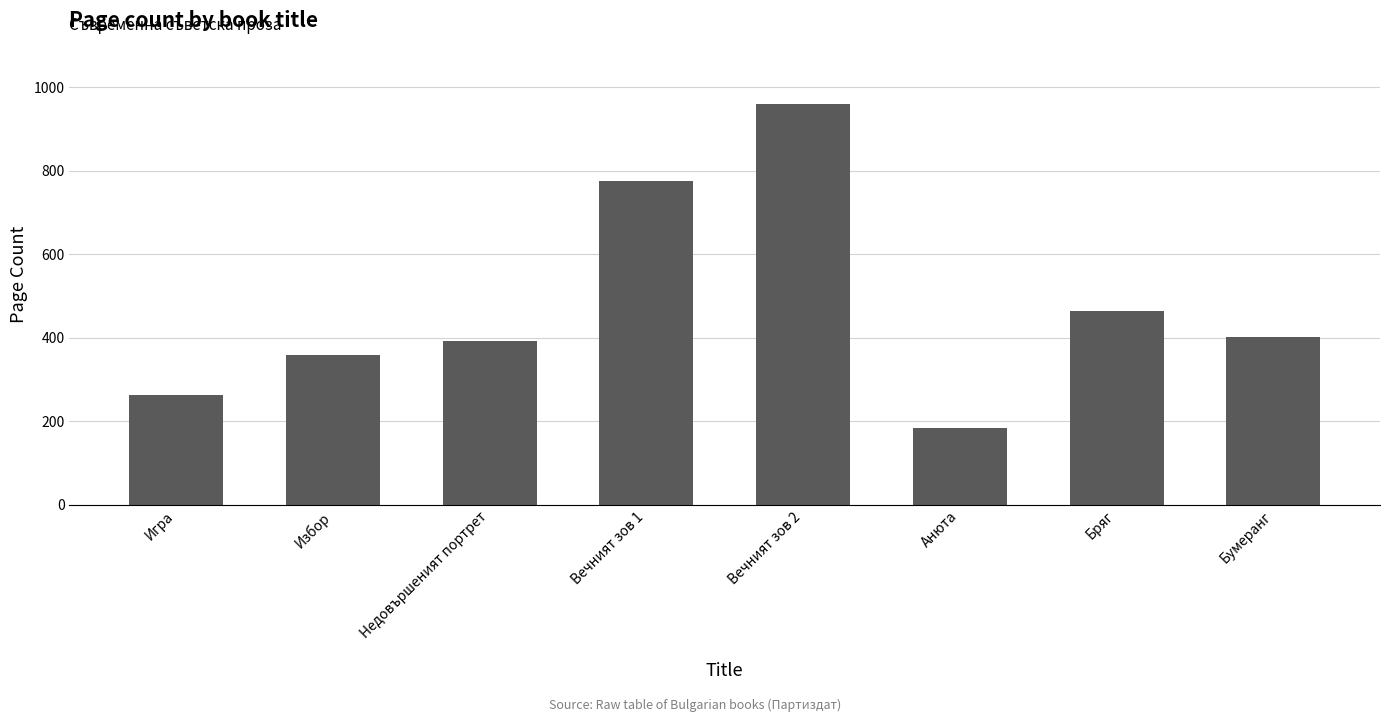

Does the chart contain any negative values?

No